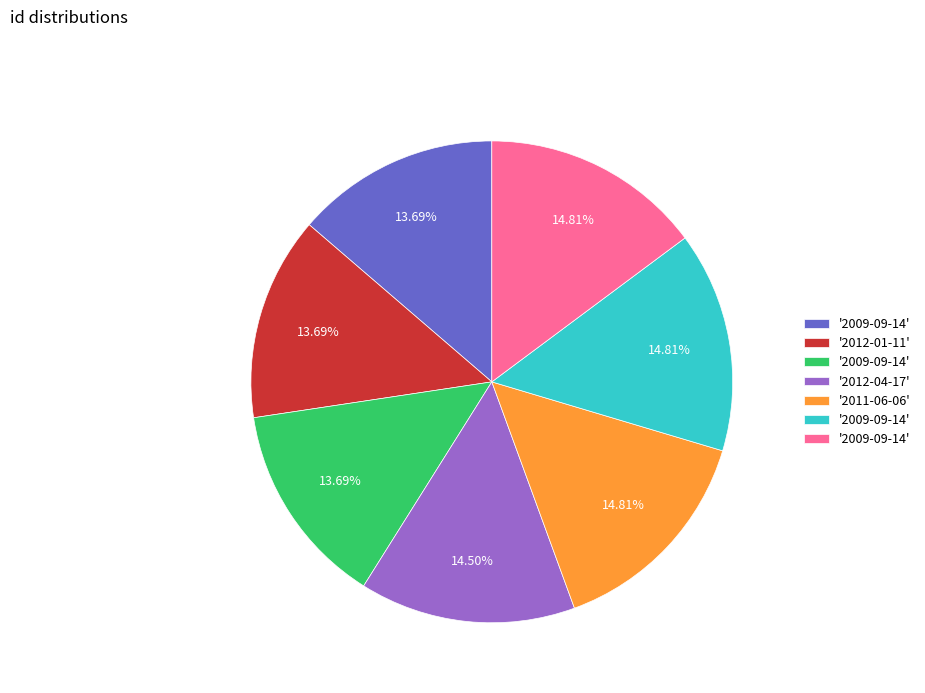

How many segments does this pie chart have?

7